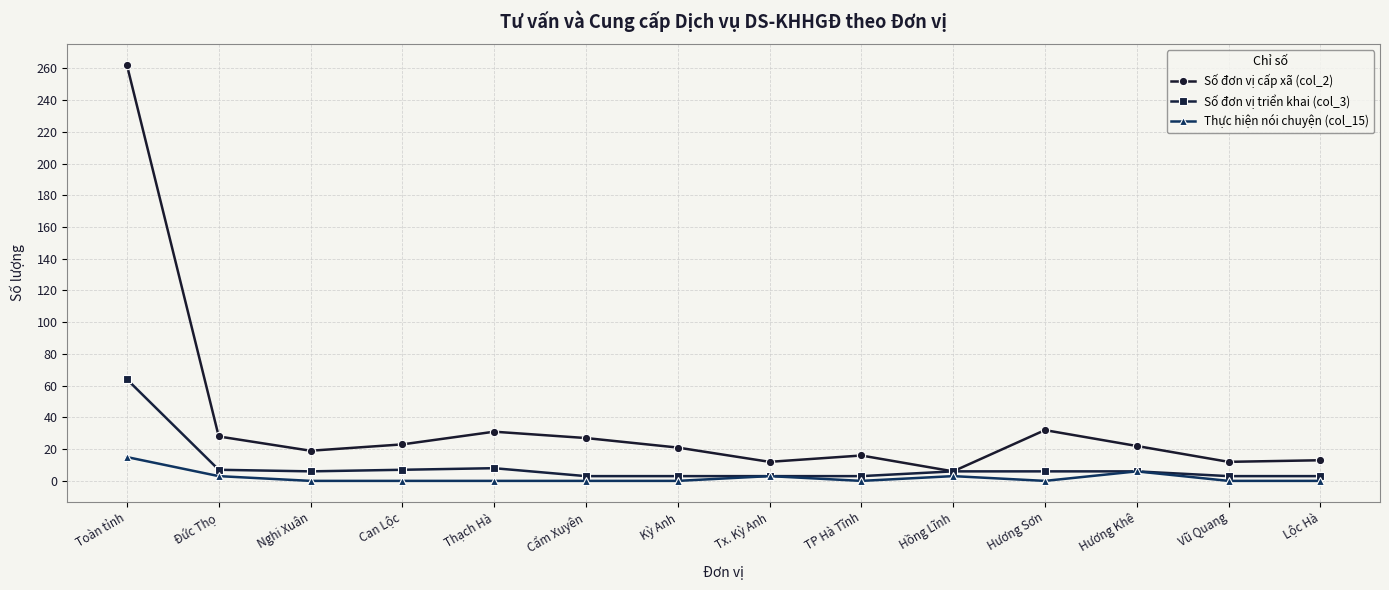

What is the difference between the maximum and minimum values in the Thực hiện nói chuyện (col_15) series?

15